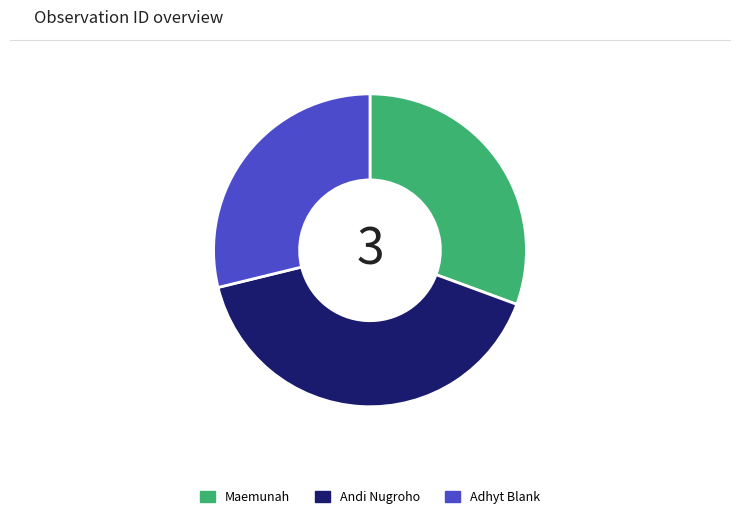

Which has a higher value, Maemunah or Adhyt Blank?

Maemunah